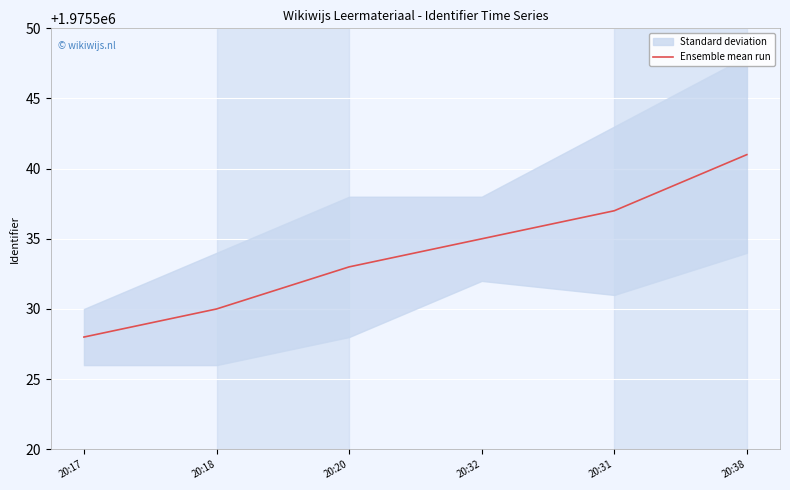

True or false: the data has more than 1 interior local peaks.

False